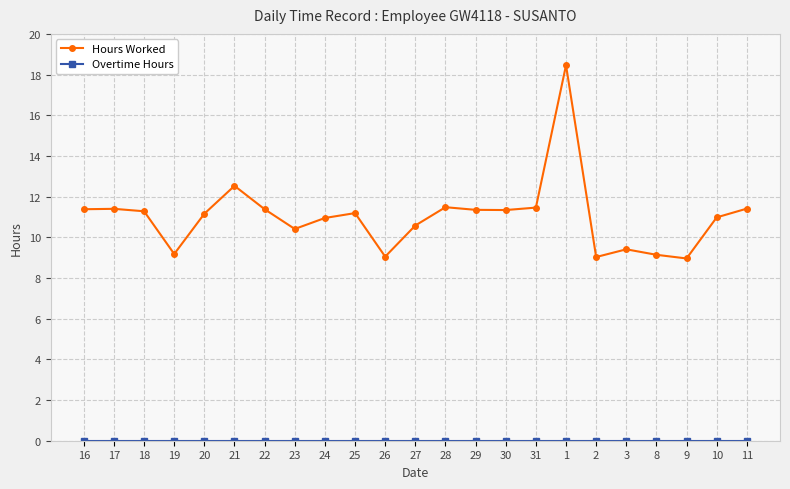

What is the sum of the Hours Worked values at 29 and 18?

22.6